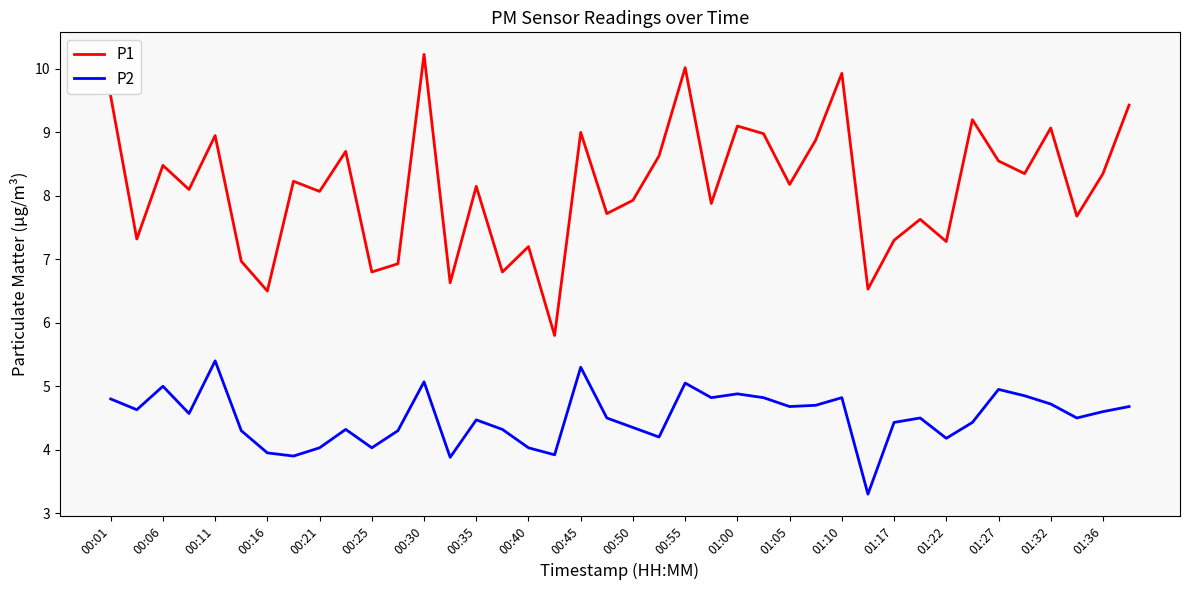

True or false: P1 and P2 cross at least once.

False